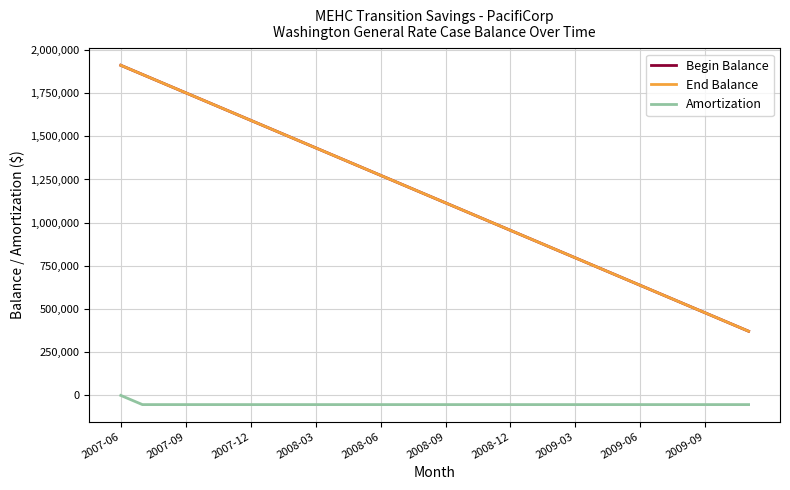

How many data points in End Balance are above 1167920?

15